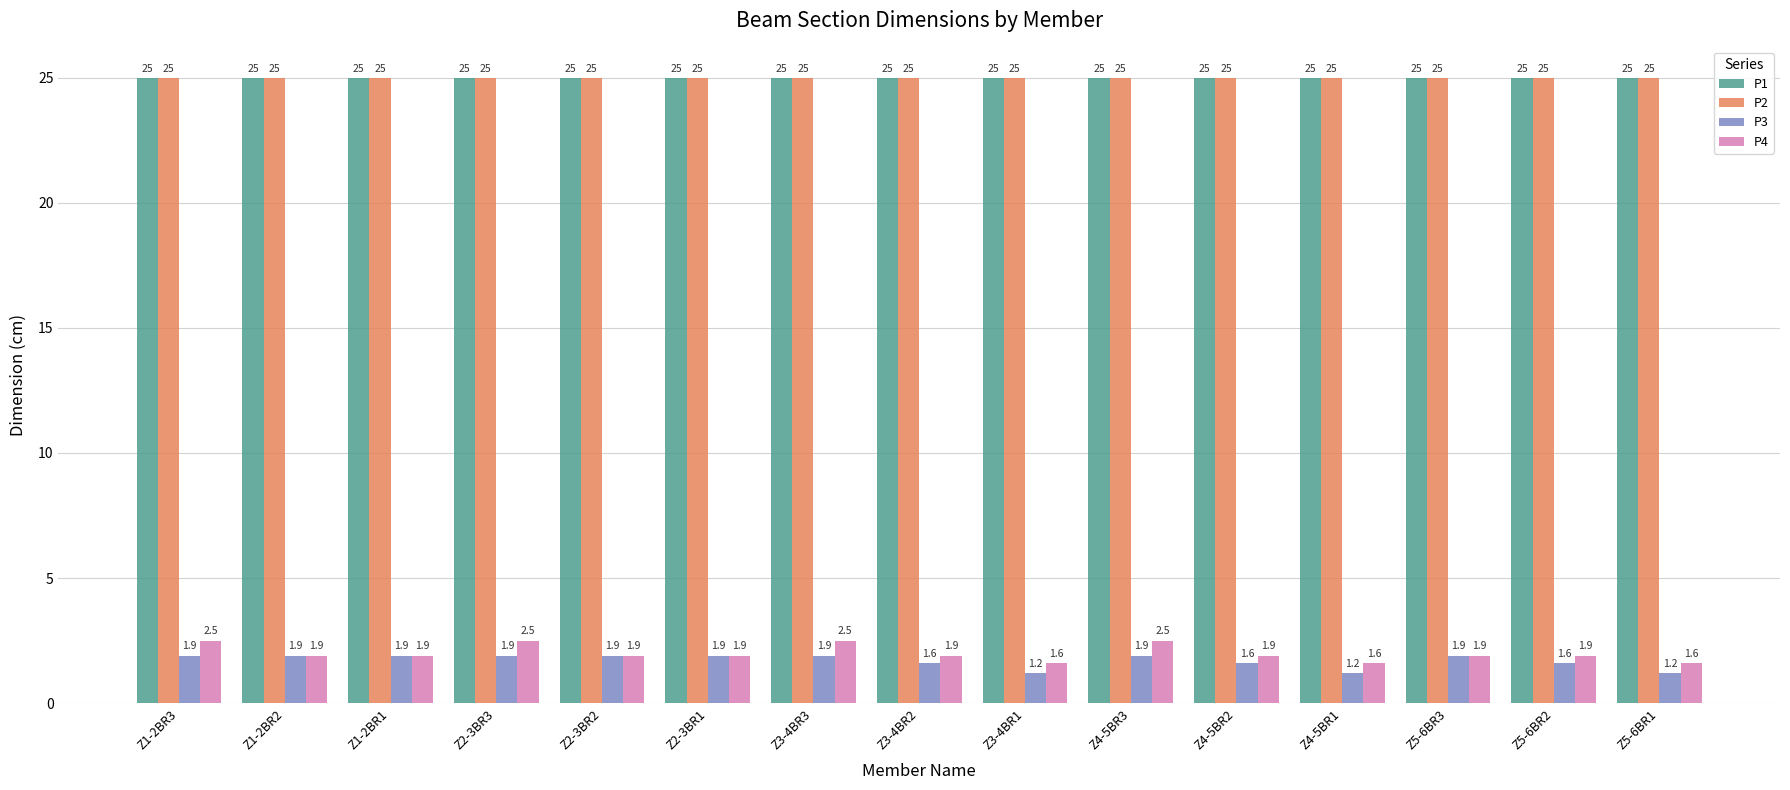

Reading left to right, what are all the values shown in this chart?

P1: 25.0	25.0	25.0	25.0	25.0	25.0	25.0	25.0	25.0	25.0	25.0	25.0	25.0	25.0	25.0
P2: 25.0	25.0	25.0	25.0	25.0	25.0	25.0	25.0	25.0	25.0	25.0	25.0	25.0	25.0	25.0
P3: 1.9	1.9	1.9	1.9	1.9	1.9	1.9	1.6	1.2	1.9	1.6	1.2	1.9	1.6	1.2
P4: 2.5	1.9	1.9	2.5	1.9	1.9	2.5	1.9	1.6	2.5	1.9	1.6	1.9	1.9	1.6